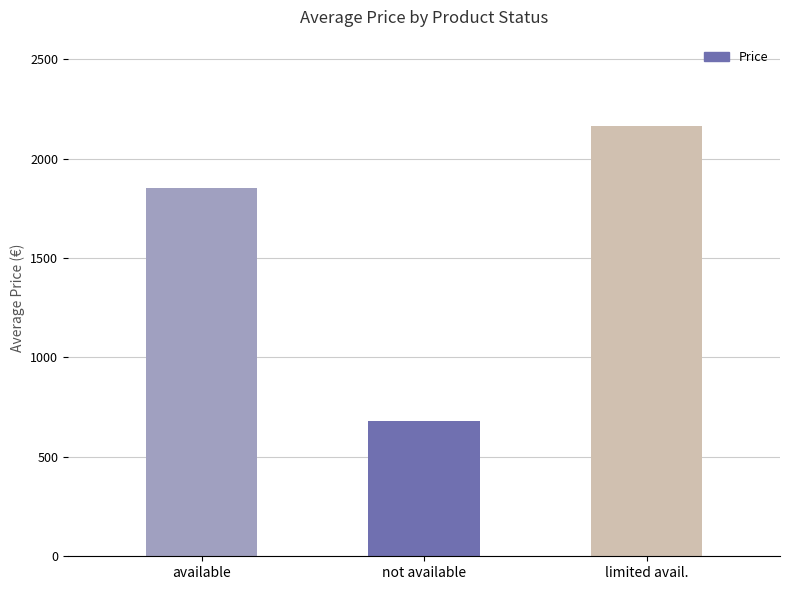

What is the maximum value shown in the chart?

2165.3